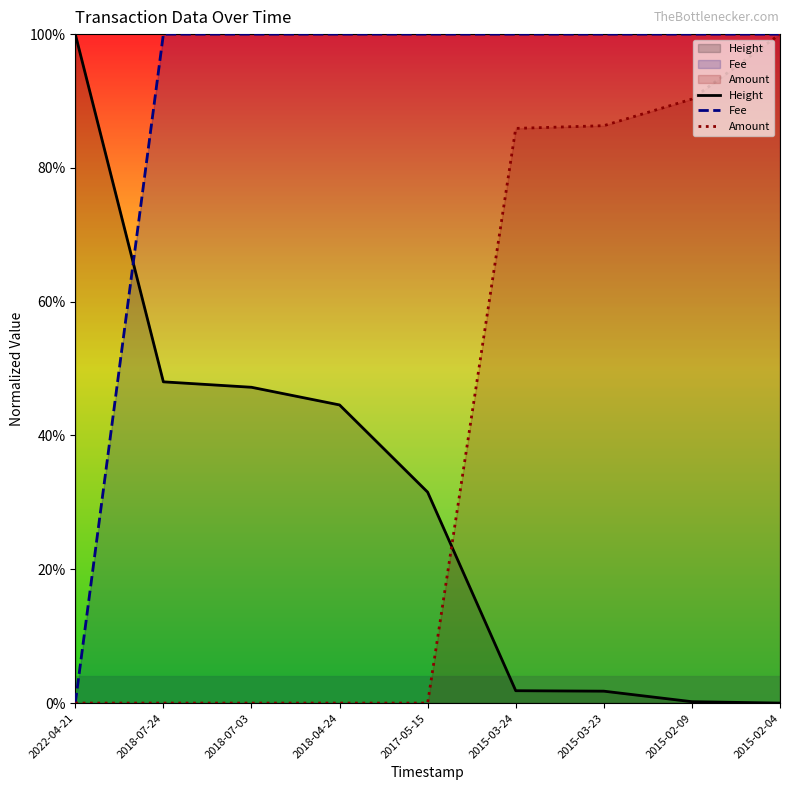

What is the highest value of the Height series?

1.0